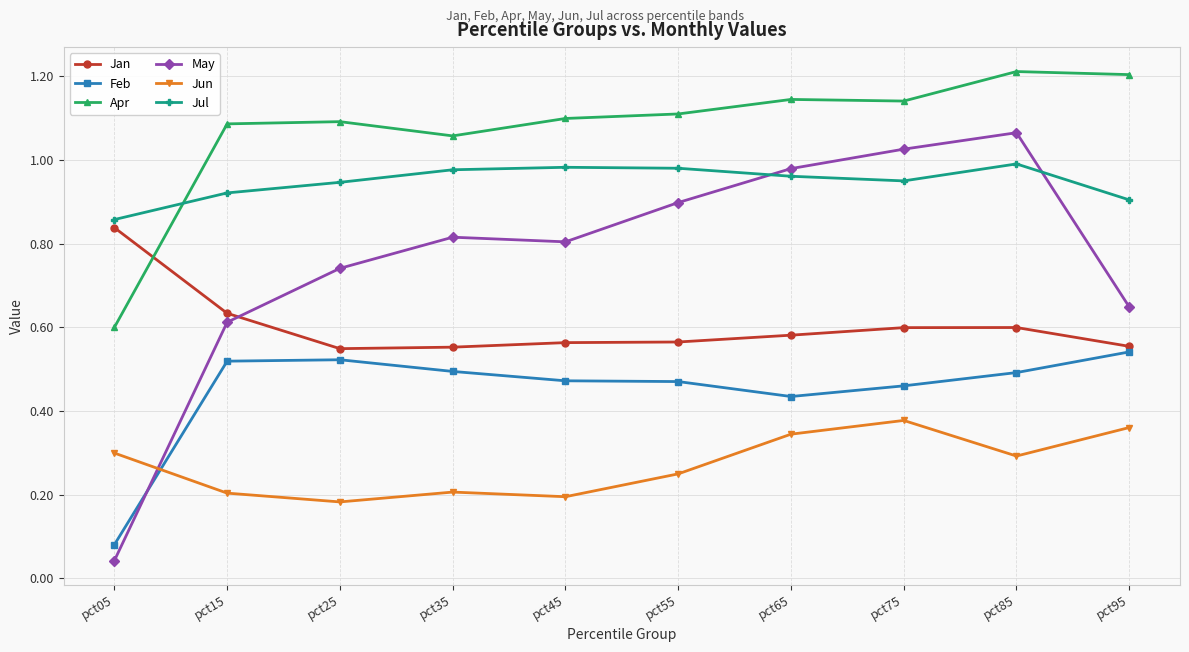

What are all the series names shown in the legend?

Jan, Feb, Apr, May, Jun, Jul